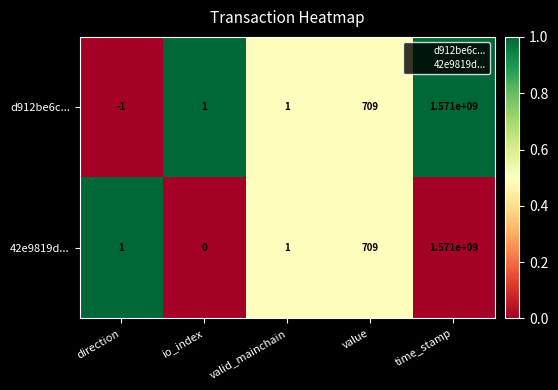

Which category has the highest value in the 42e9819d... series?

time_stamp